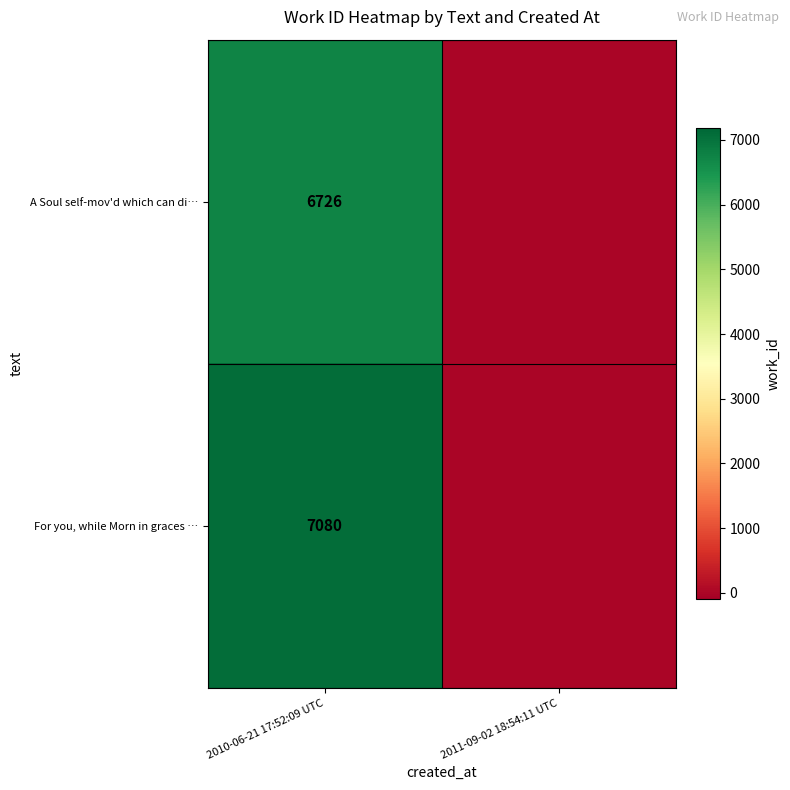

At 2010-06-21 17:52:09 UTC, list the series in order from smallest to largest.

A Soul self-mov'd which can di…, For you, while Morn in graces …